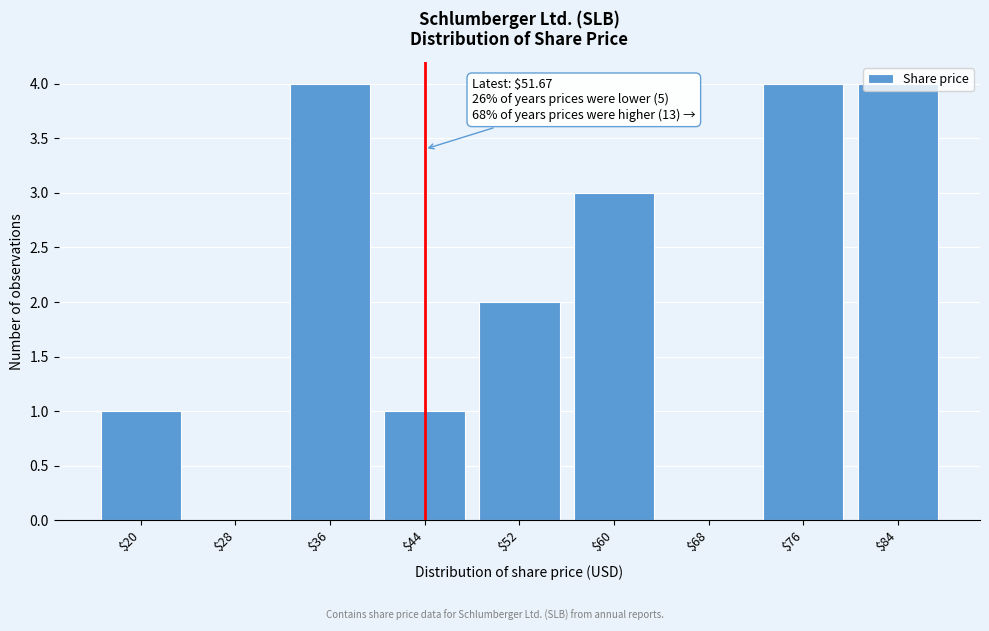

What is the maximum value shown in the chart?

4